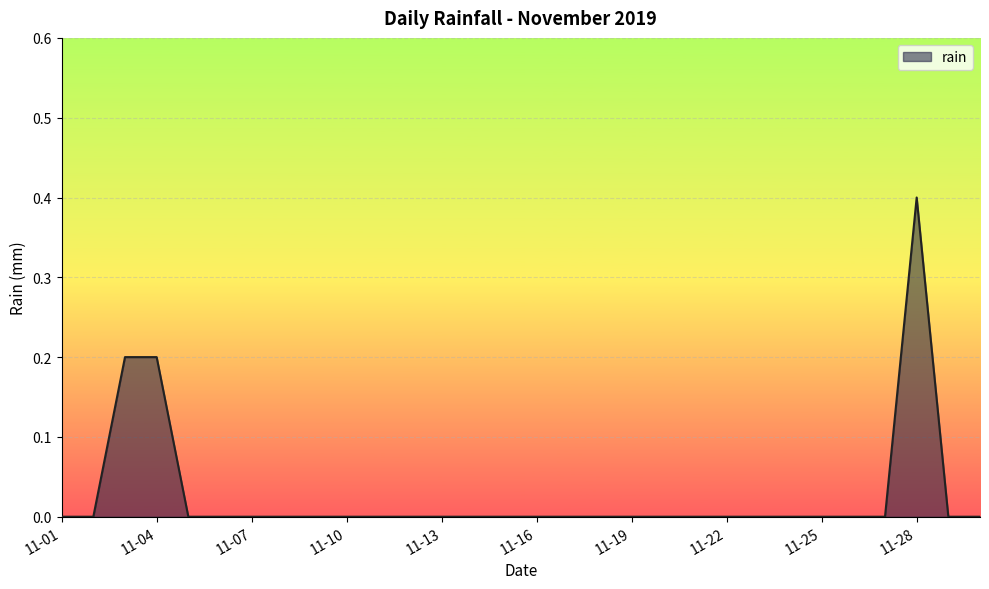

Reading left to right, extract all data points from this chart.

0.0	0.0	0.2	0.2	0.0	0.0	0.0	0.0	0.0	0.0	0.0	0.0	0.0	0.0	0.0	0.0	0.0	0.0	0.0	0.0	0.0	0.0	0.0	0.0	0.0	0.0	0.0	0.4	0.0	0.0